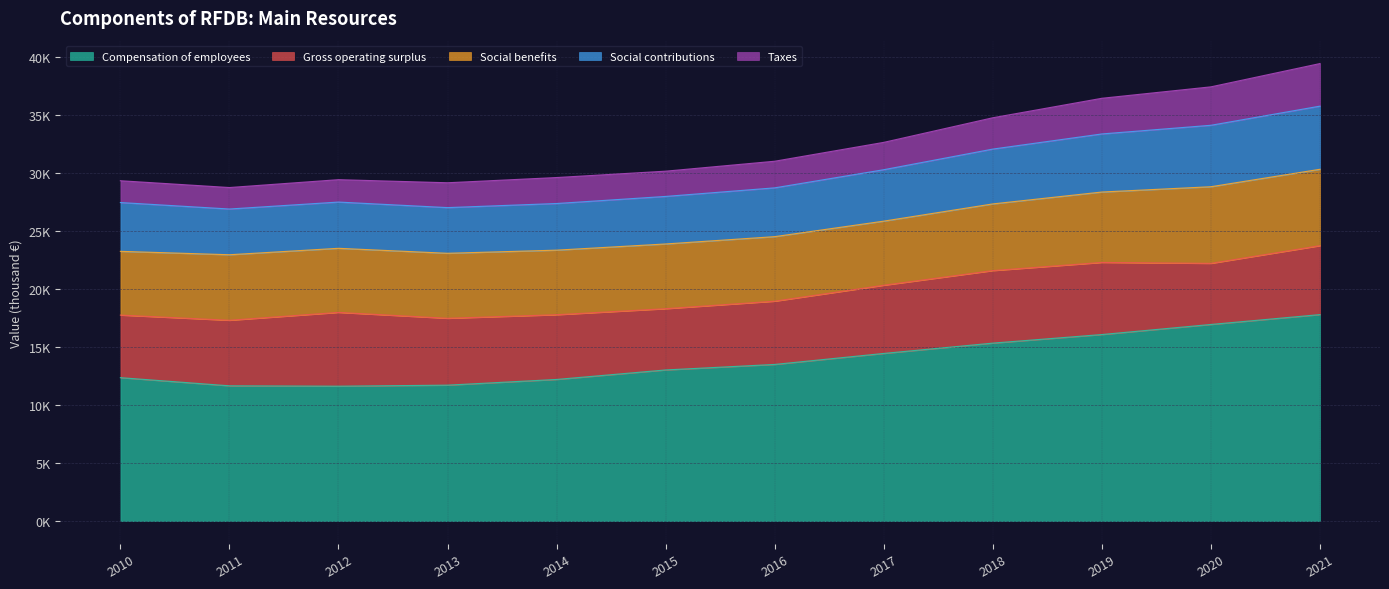

Where is the first local maximum for Taxes?

2014